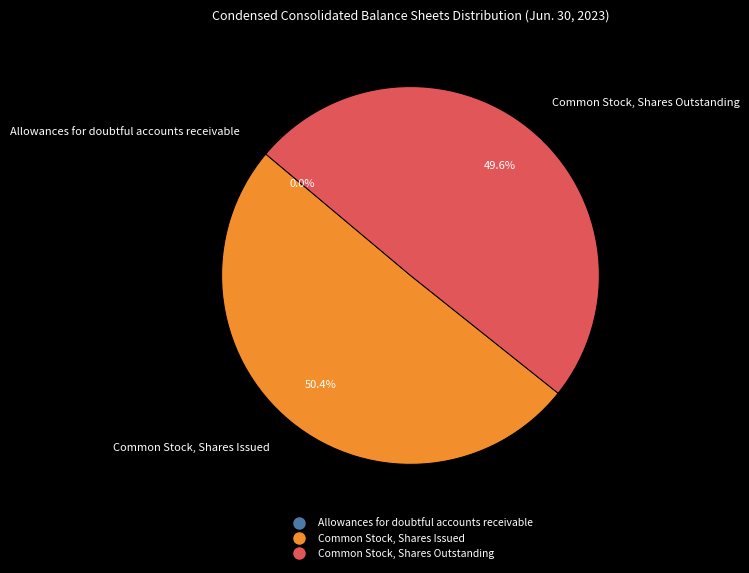

Which has a higher value, Common Stock, Shares Issued or Common Stock, Shares Outstanding?

Common Stock, Shares Issued